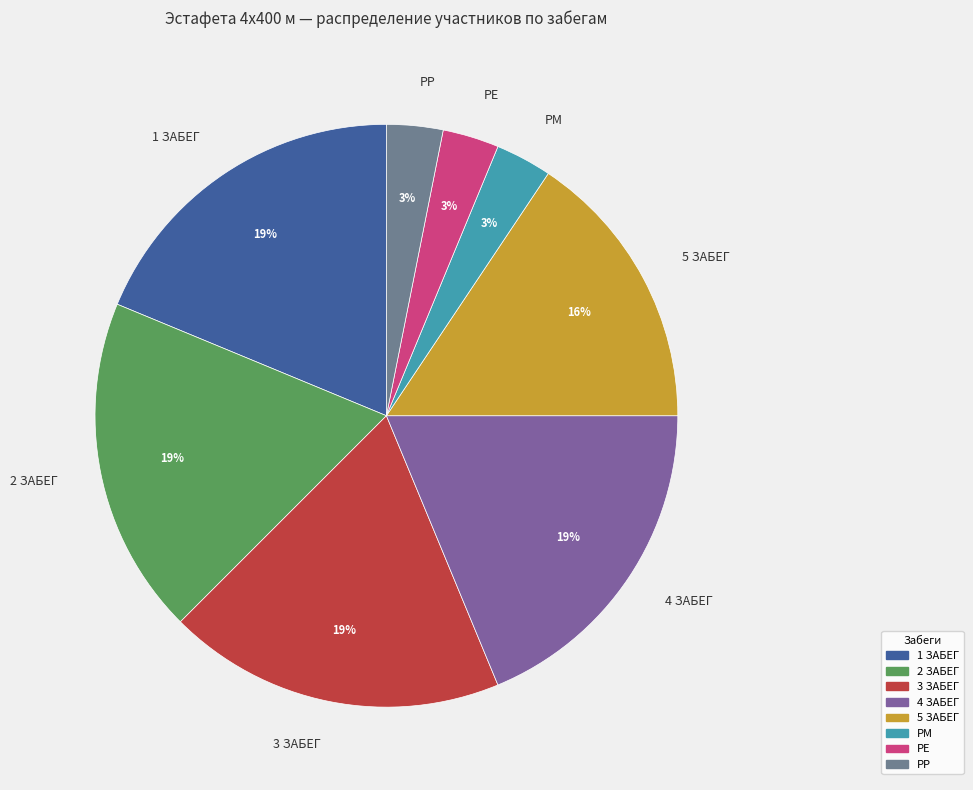

To the nearest percent, what is the combined percentage of 1 ЗАБЕГ and РЕ?

22%